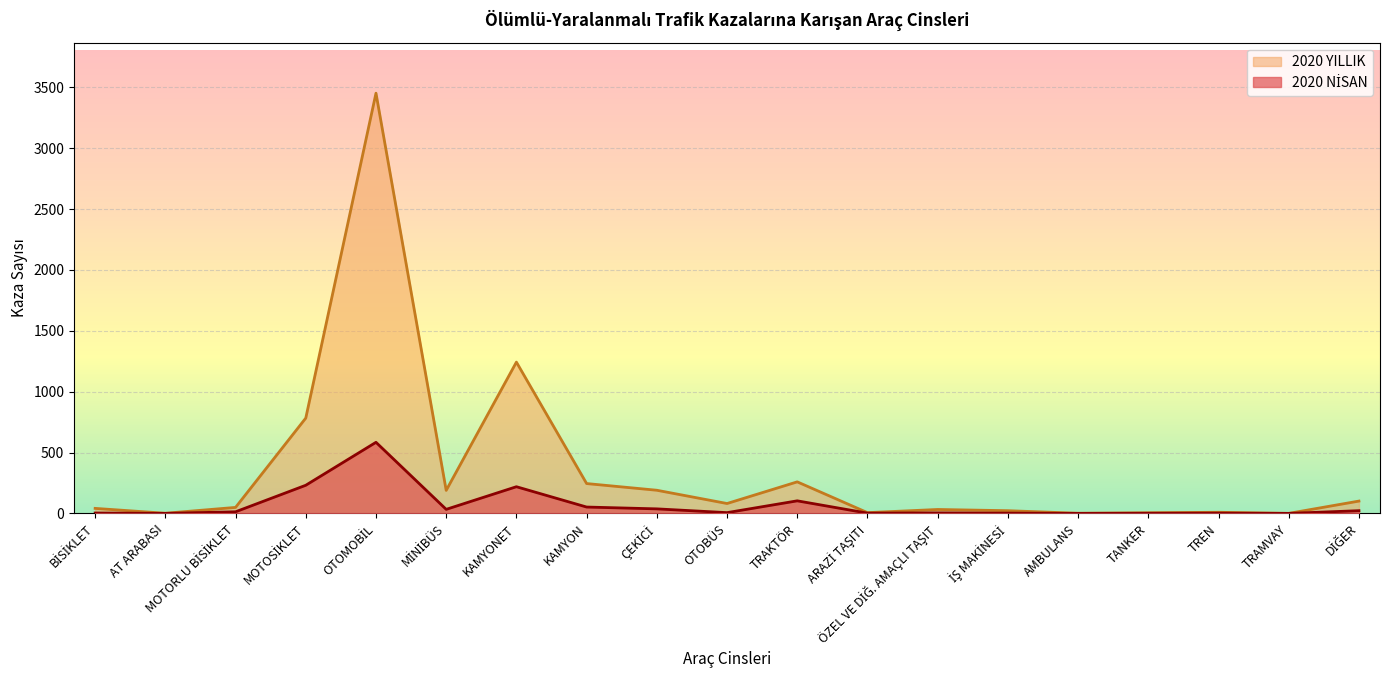

How many positive values does the 2020 YILLIK series have?

18